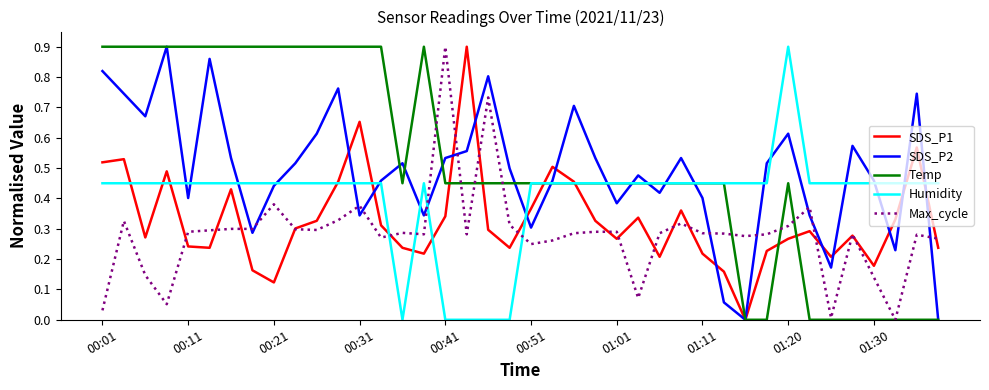

Count the number of data series in this chart.

5